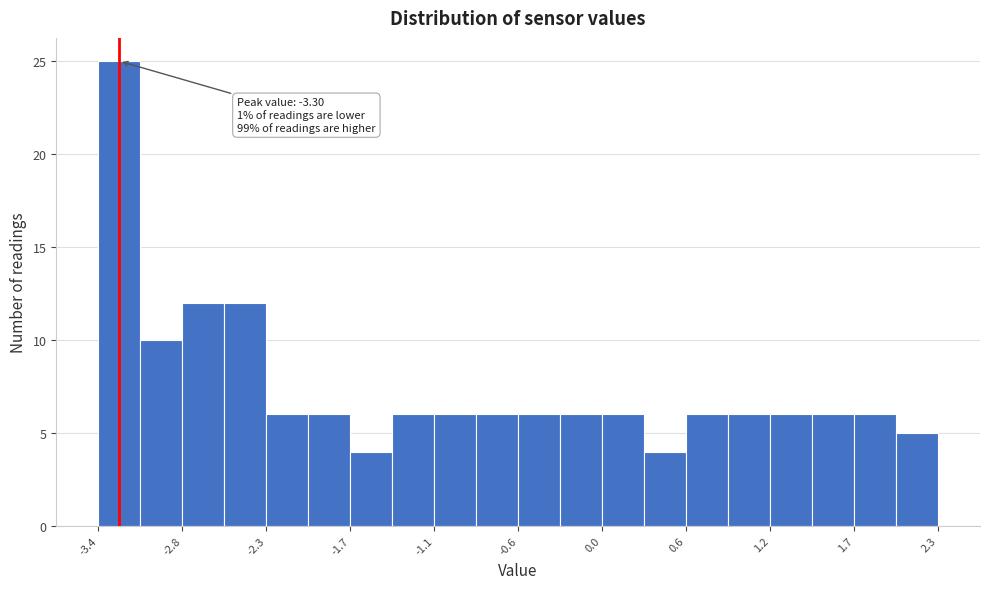

Read against the x-axis, roughly where is the centre of the tallest bar?

-3.3